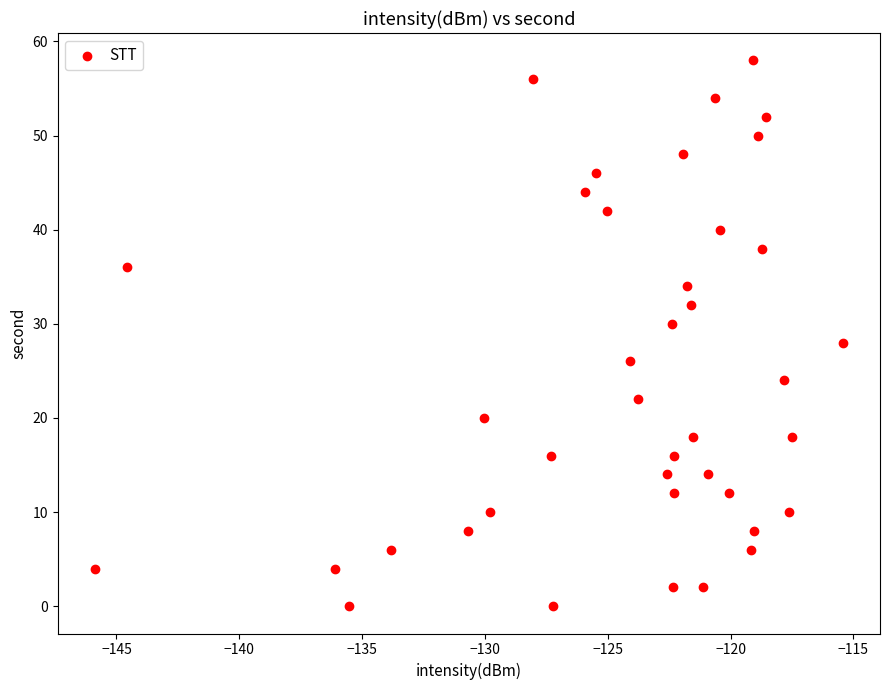

What is the range of Y values (max minus min)?

58